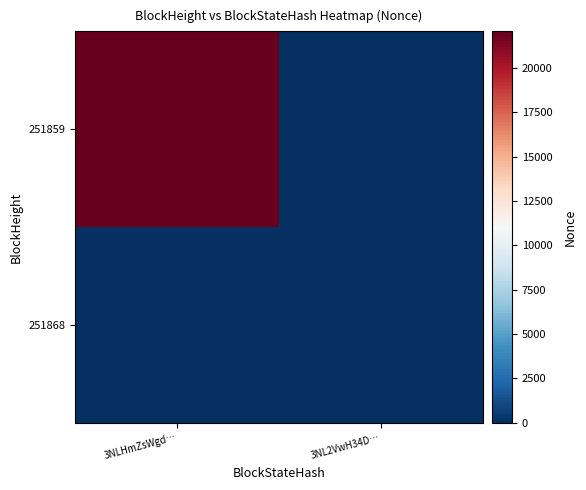

At how many categories does at least one series exceed 5992?

1